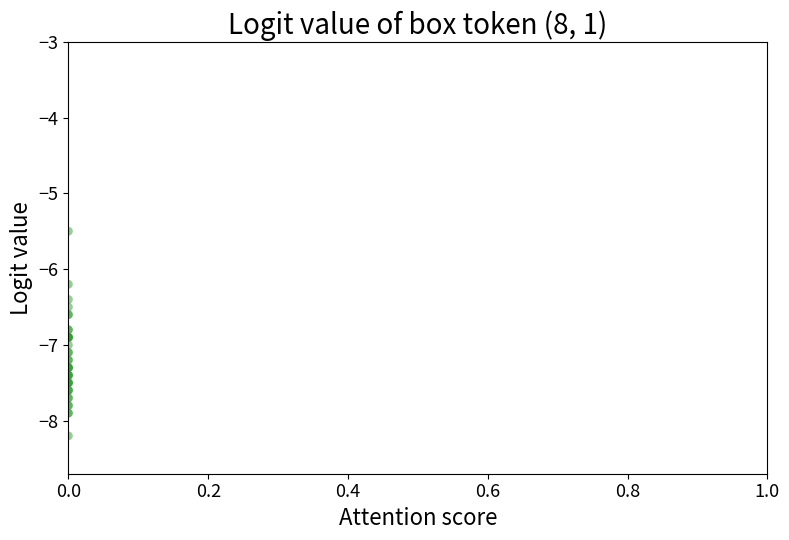

What Y value in the scatter plot is closest to -6?

-6.2